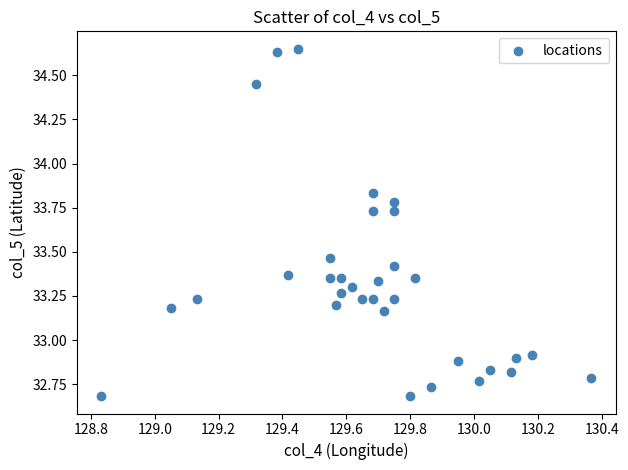

What is the range of Y values (max minus min)?

2.0